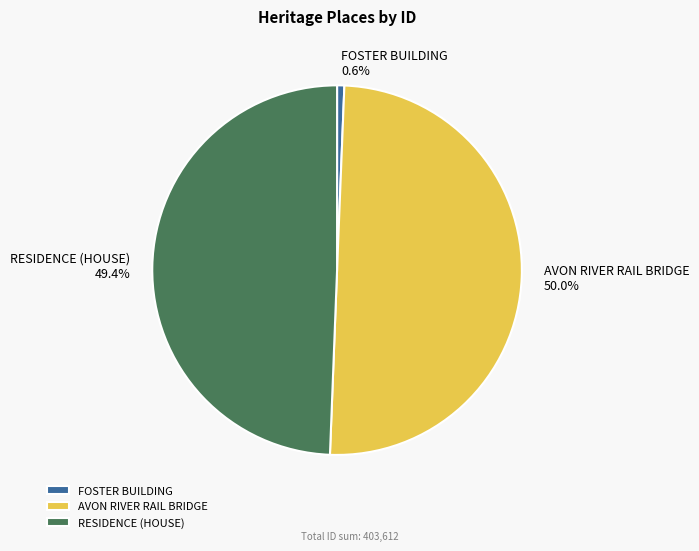

What is the smallest slice in the pie chart?

FOSTER BUILDING